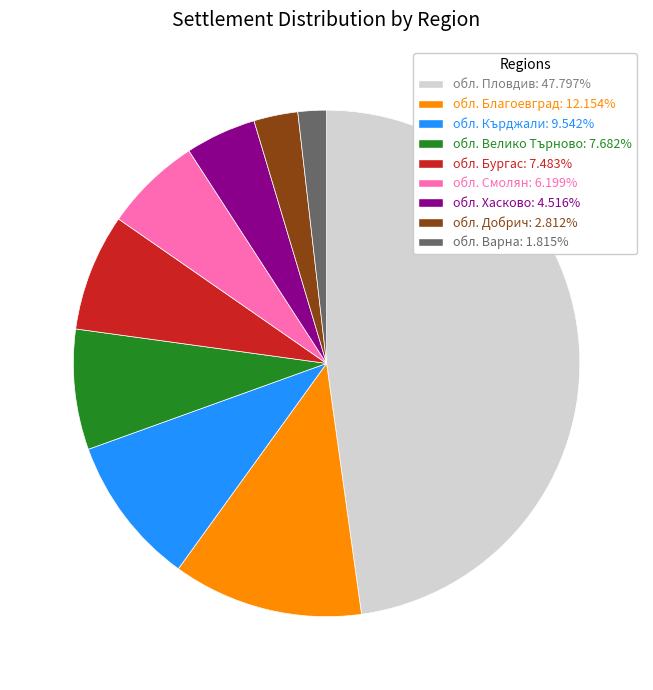

Which slice is the smallest?

обл. Варна